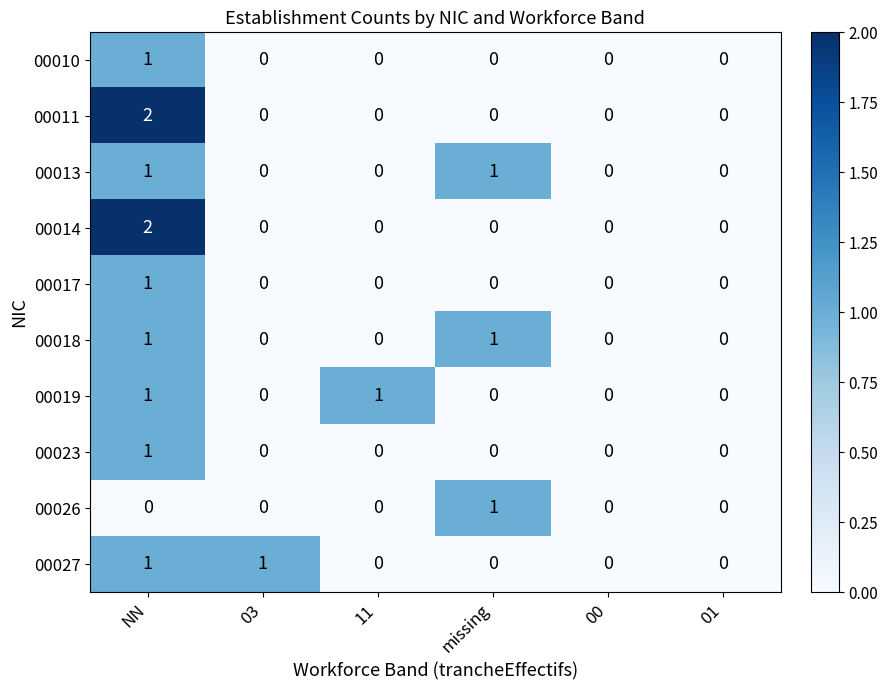

Which series changed the most between 11 and 01?

00019